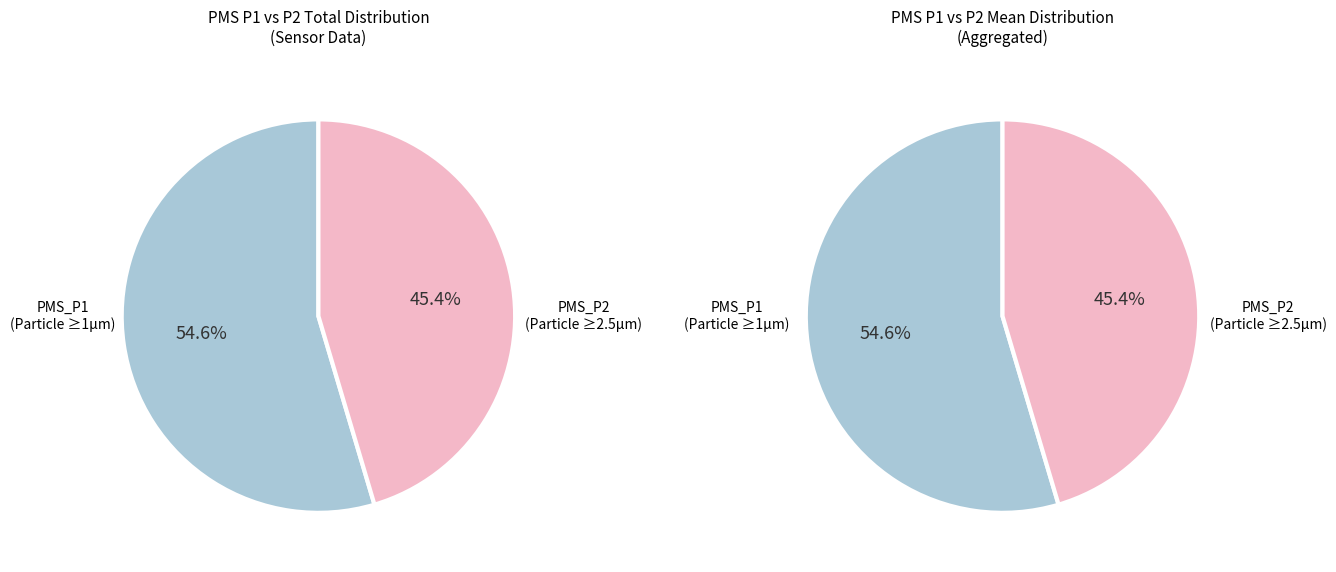

Does 25 represent more than half of the total?

No